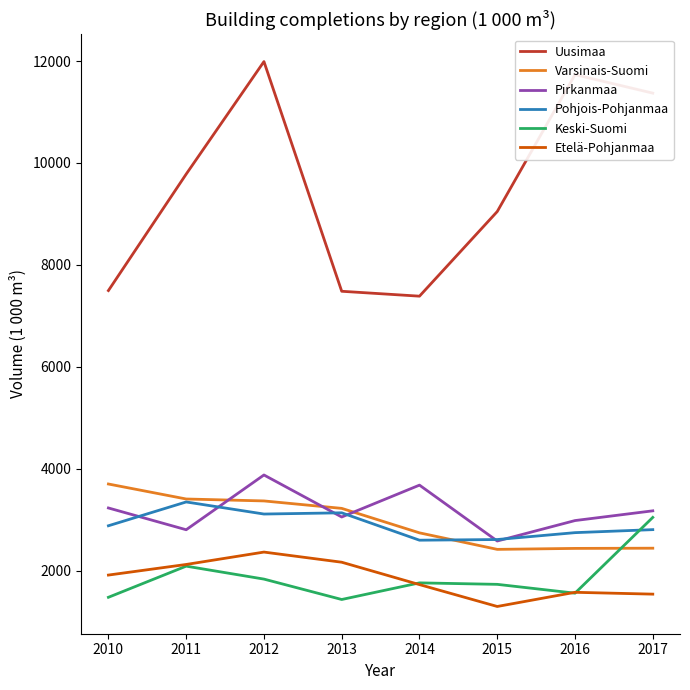

At which category is the sum across all series the highest?

2012